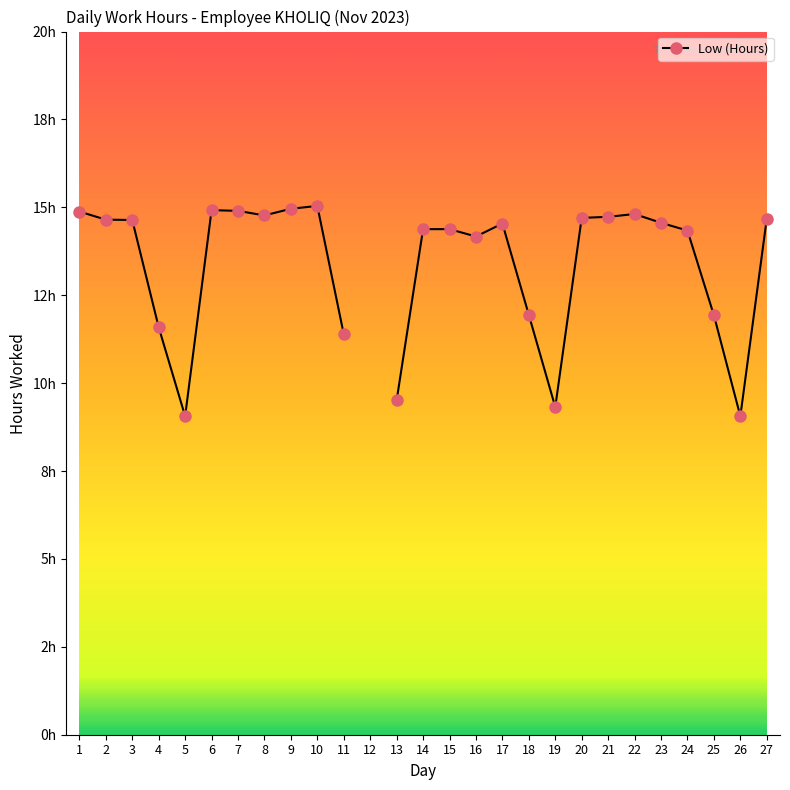

What is the value of the 25th point from the left?

11.9